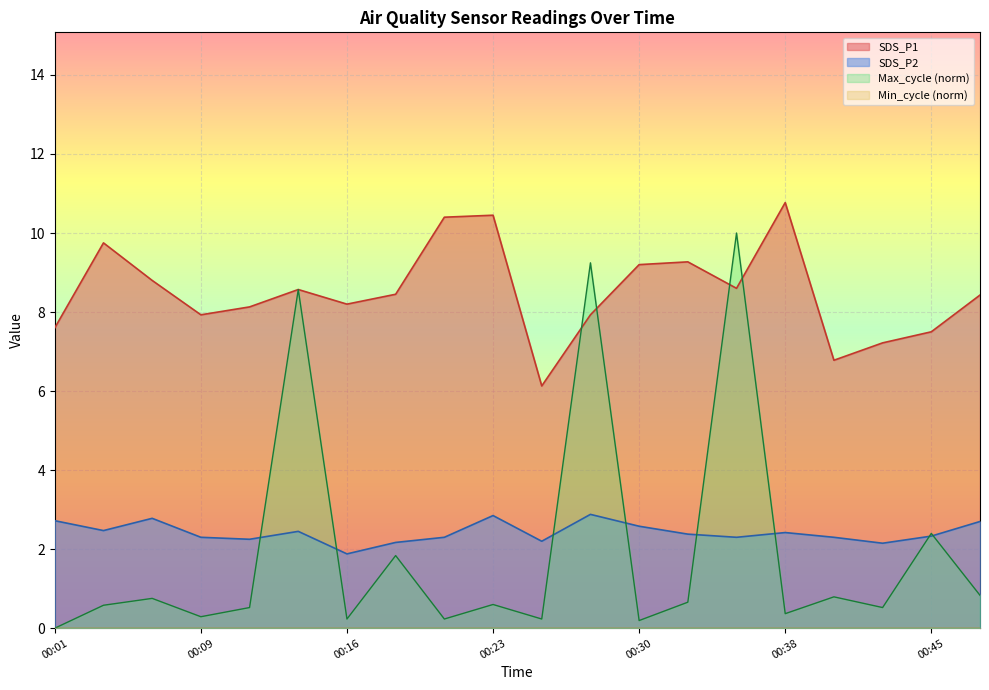

At which label is Max_cycle closest to 5?

00:45